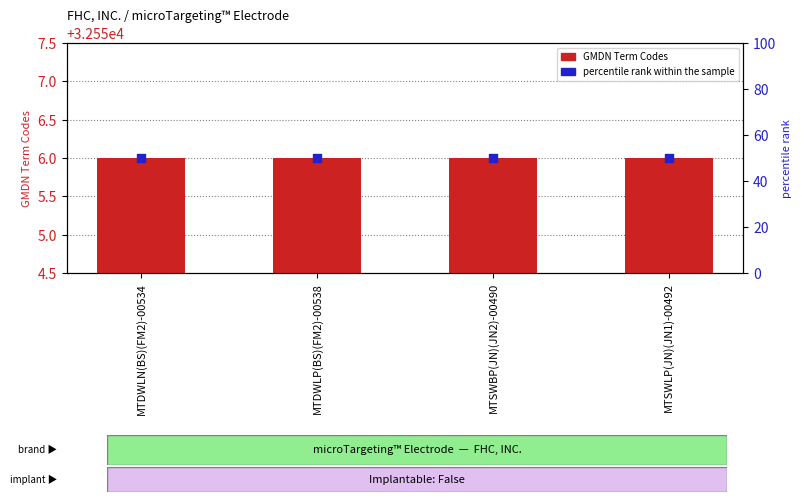

Is the value of percentile rank within the sample at MTSWBP(JN)(JN2)-00490 greater than the value of GMDN Term Codes at MTSWBP(JN)(JN2)-00490?

No